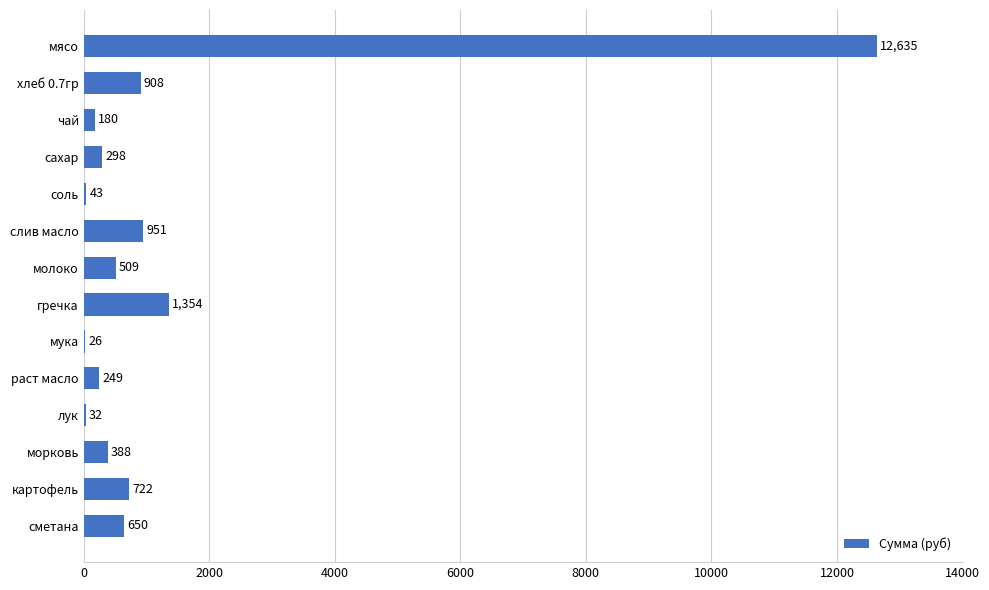

Count the number of values greater than 509.

7